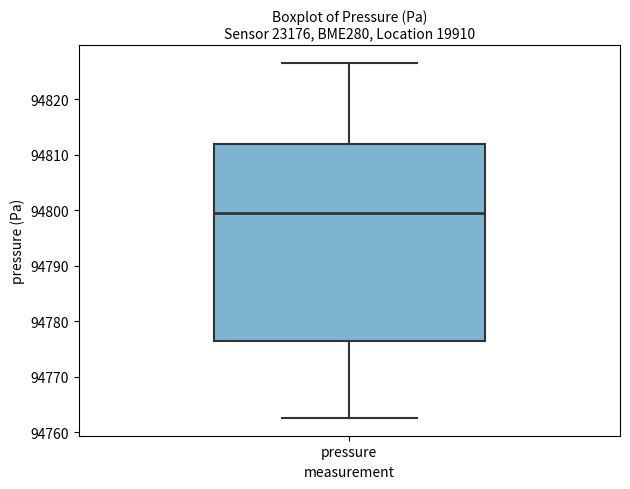

Where does the upper whisker of the box for pressure end on the y-axis? The values are not printed on the chart, so give them approximately, as read against the axis.

94827